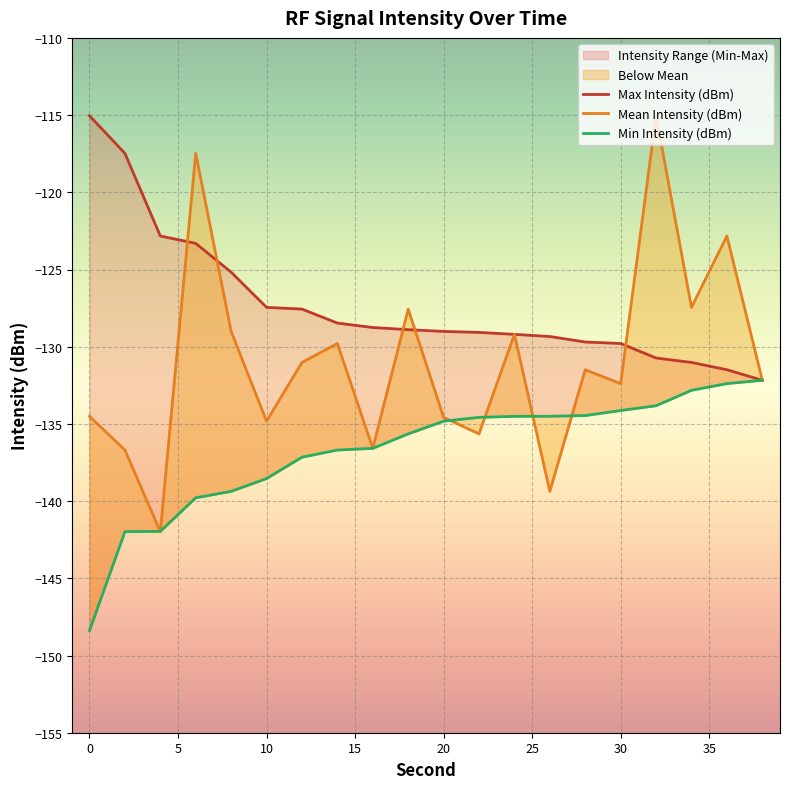

What is the value of the Max Intensity (dBm) point at the 15th from the left?

-129.7